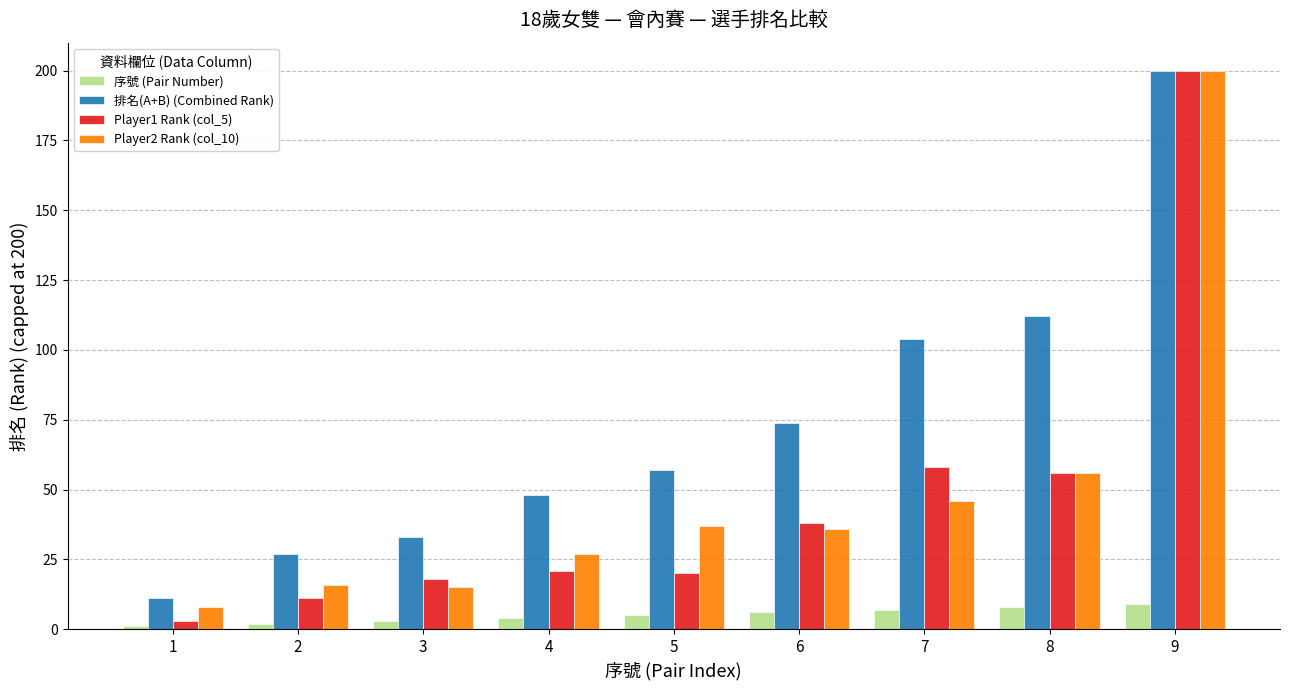

What is the total value across all series at 4?

100